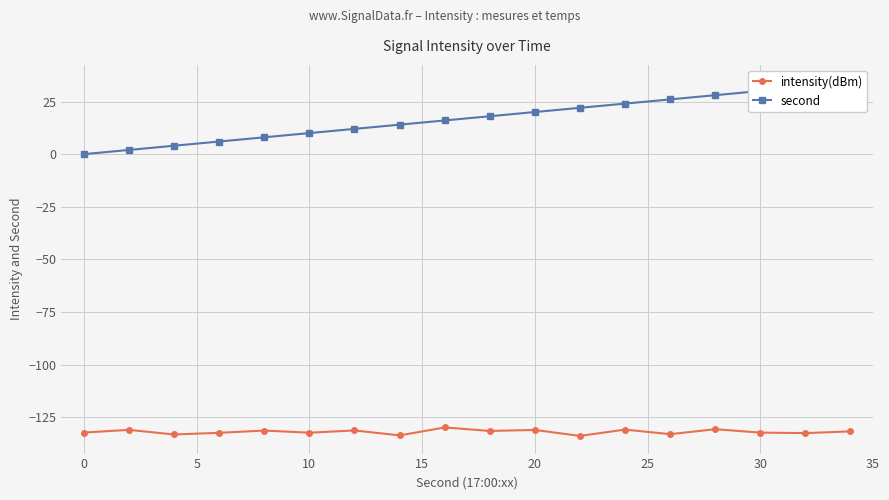

What is the minimum value for intensity(dBm)?

-133.8